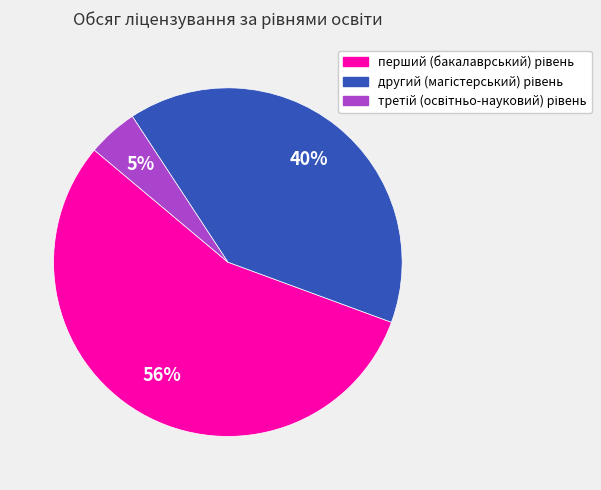

To the nearest percent, what is the average slice percentage?

33%